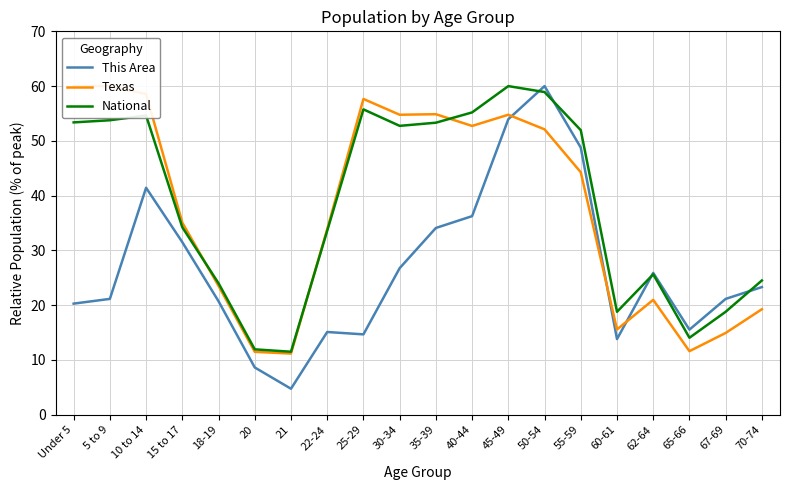

What is the difference between the highest and lowest values at 35-39?

20.8